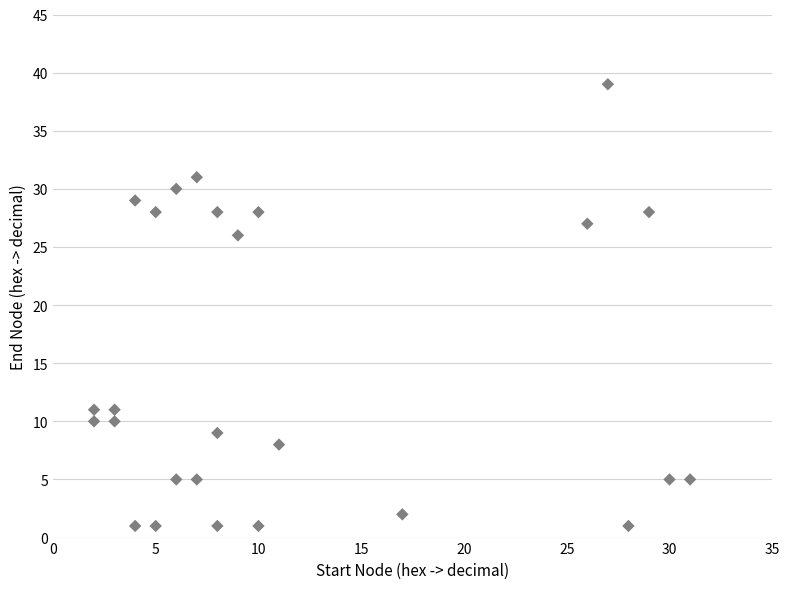

What is the range of X values (max minus min)?

29